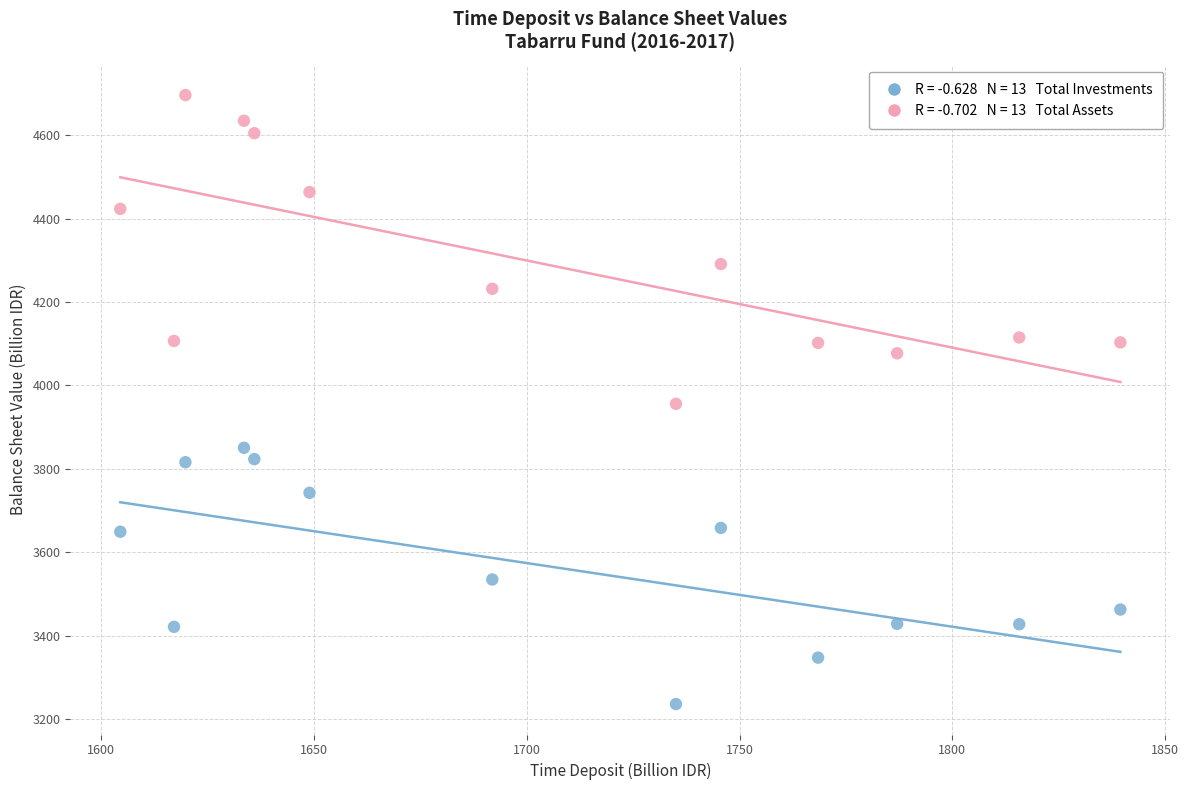

Across all data points, what is the range of X values (max minus min)?

235.0